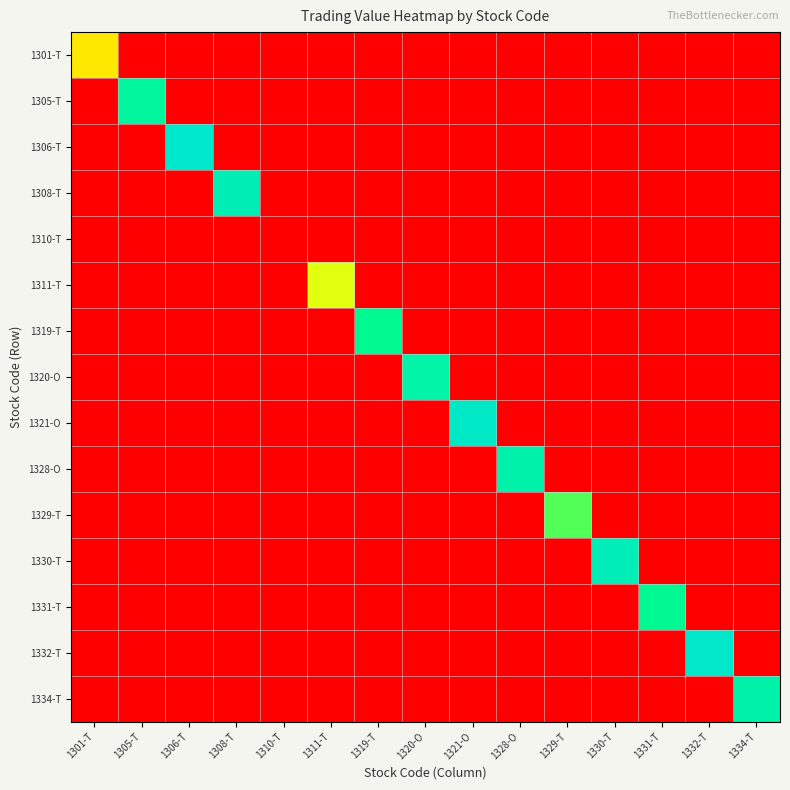

At which category does the chart reach its peak across all series?

1306-T